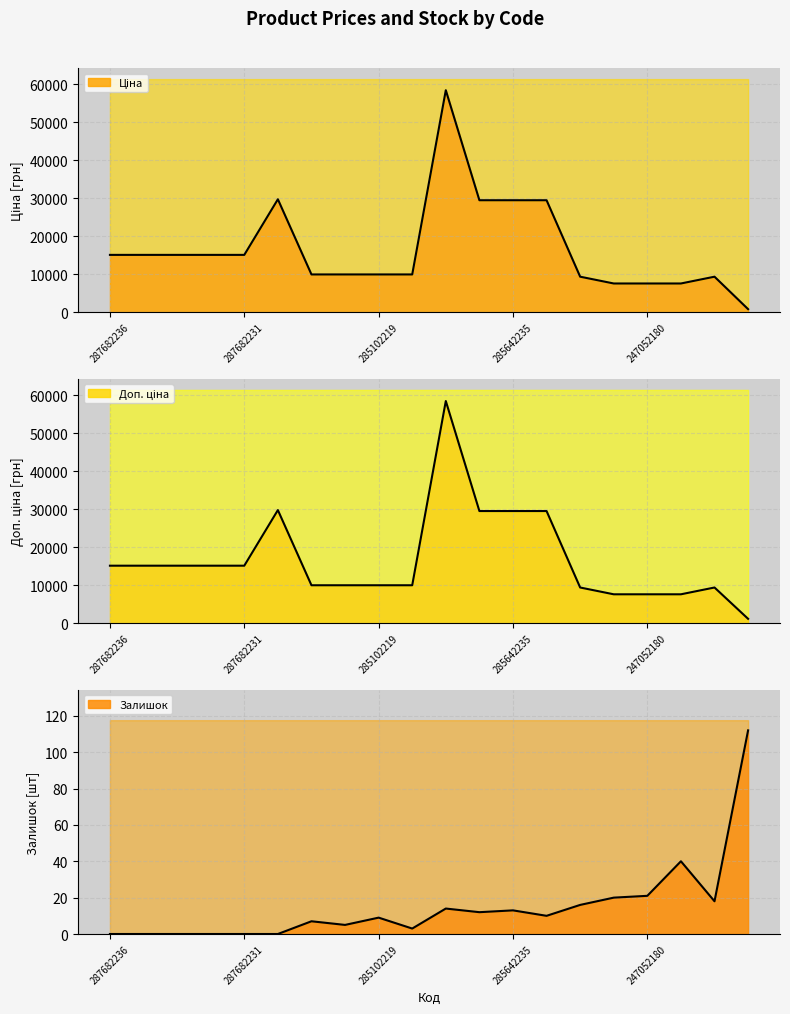

What is the maximum value shown in the chart?

58426.5